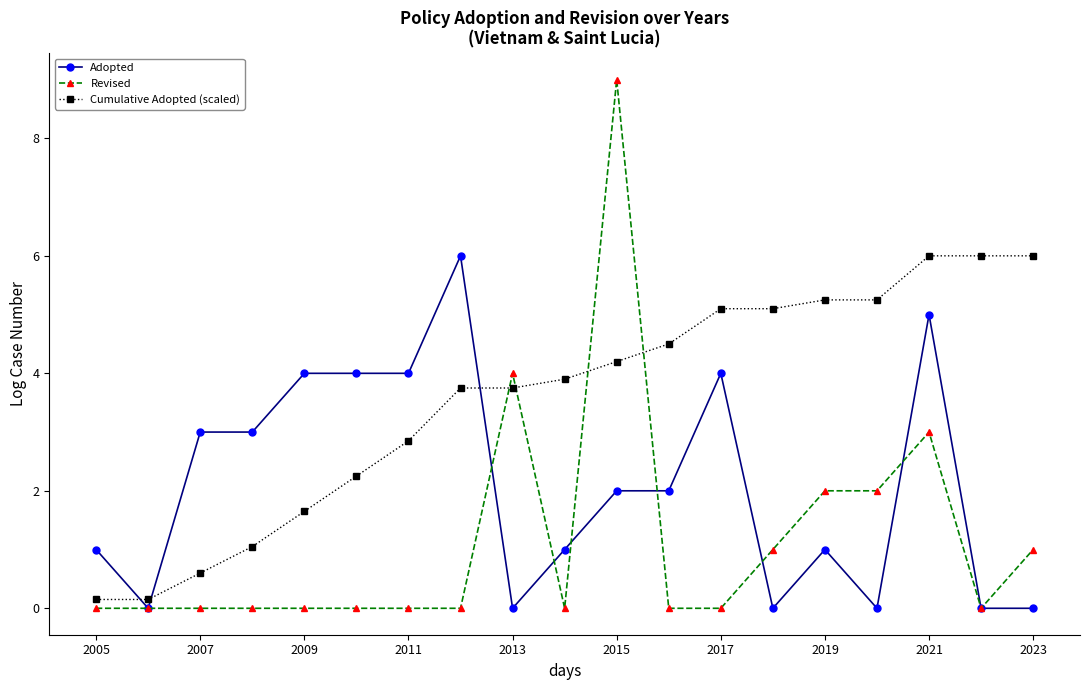

Which series has the largest total across all categories?

Cumulative Adopted (scaled)